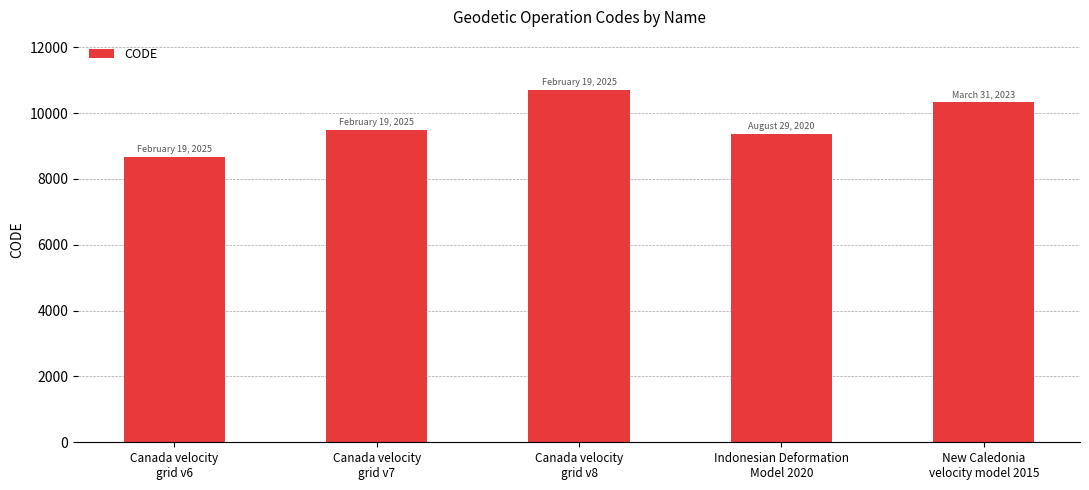

What position from the right is Canada velocity
grid v8?

3